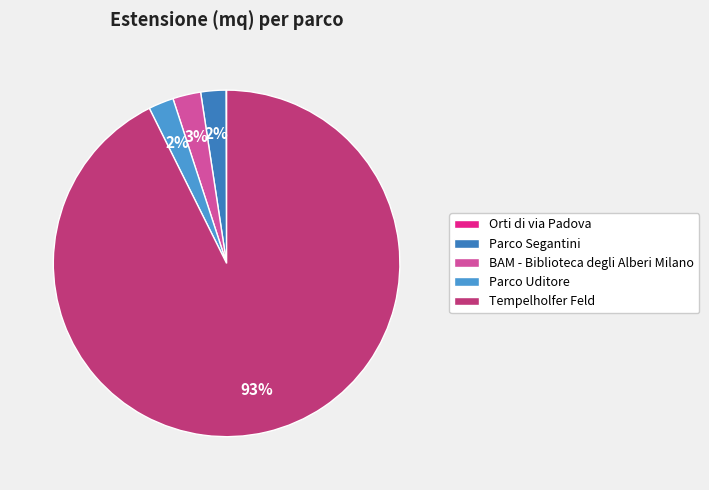

To the nearest percent, what is the combined percentage of Parco Segantini and Parco Uditore?

5%